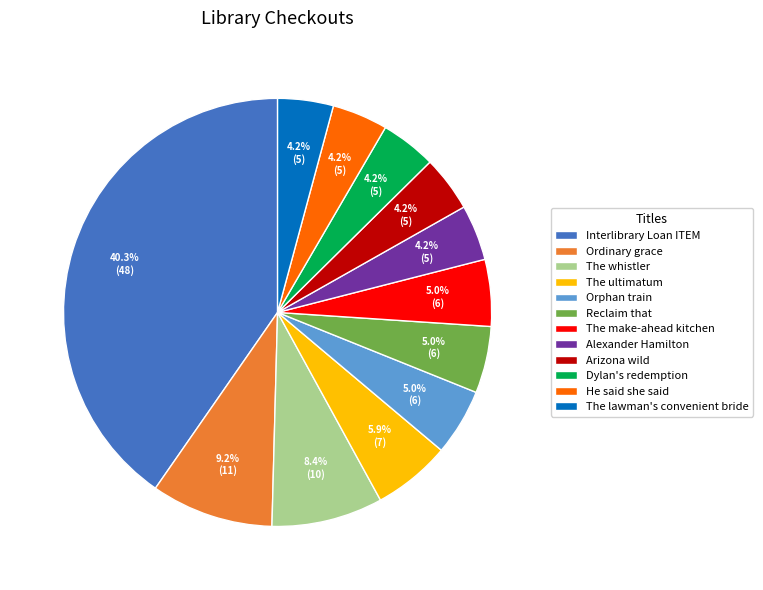

What is the ratio of the value at Ordinary grace to the value at Dylan's redemption?

2.2